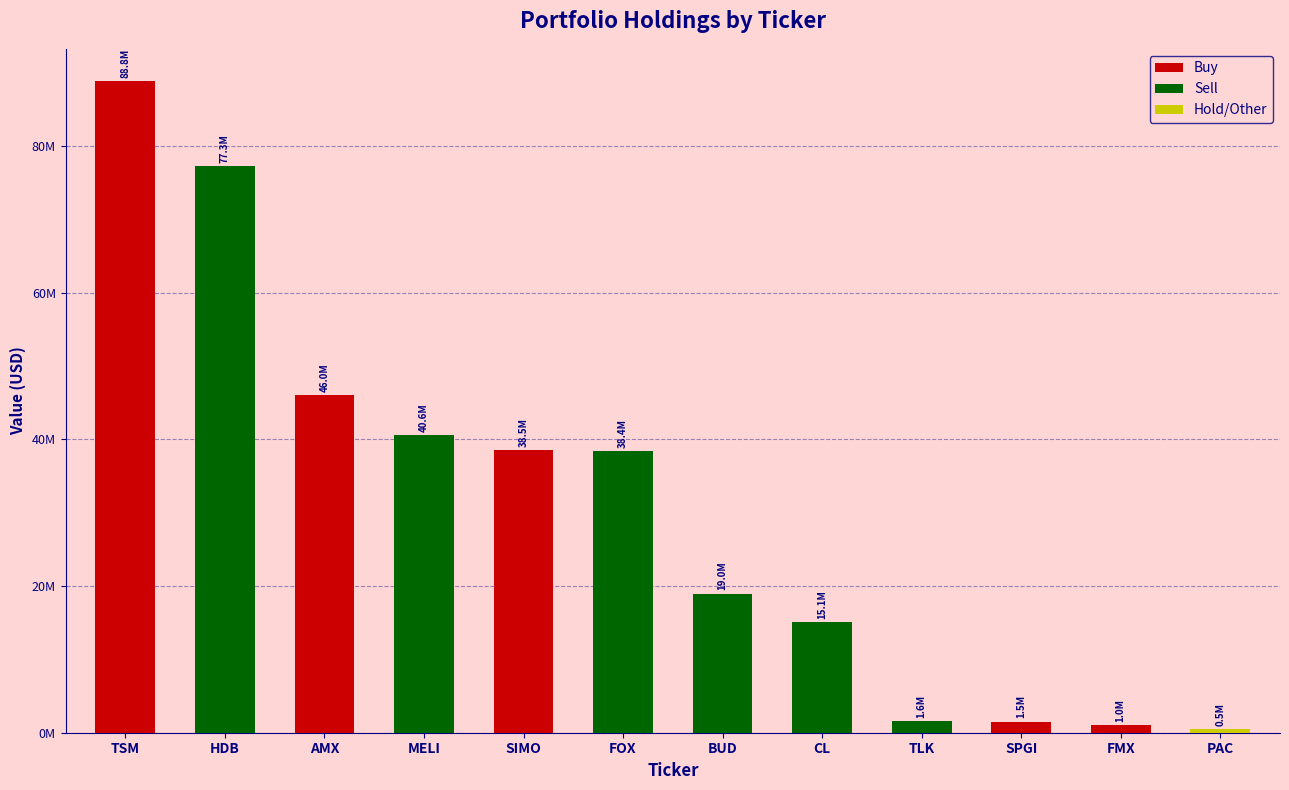

Does the chart contain stacked bars?

No